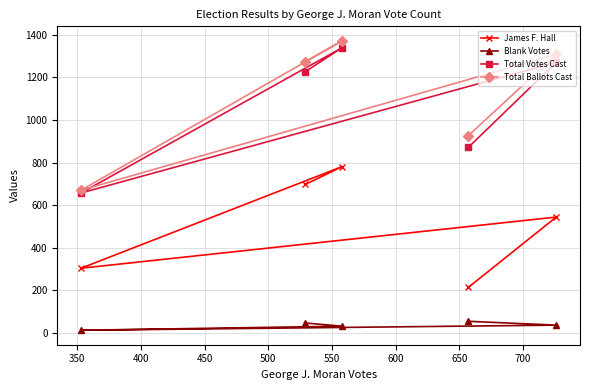

At how many categories does at least one series exceed 447?

5